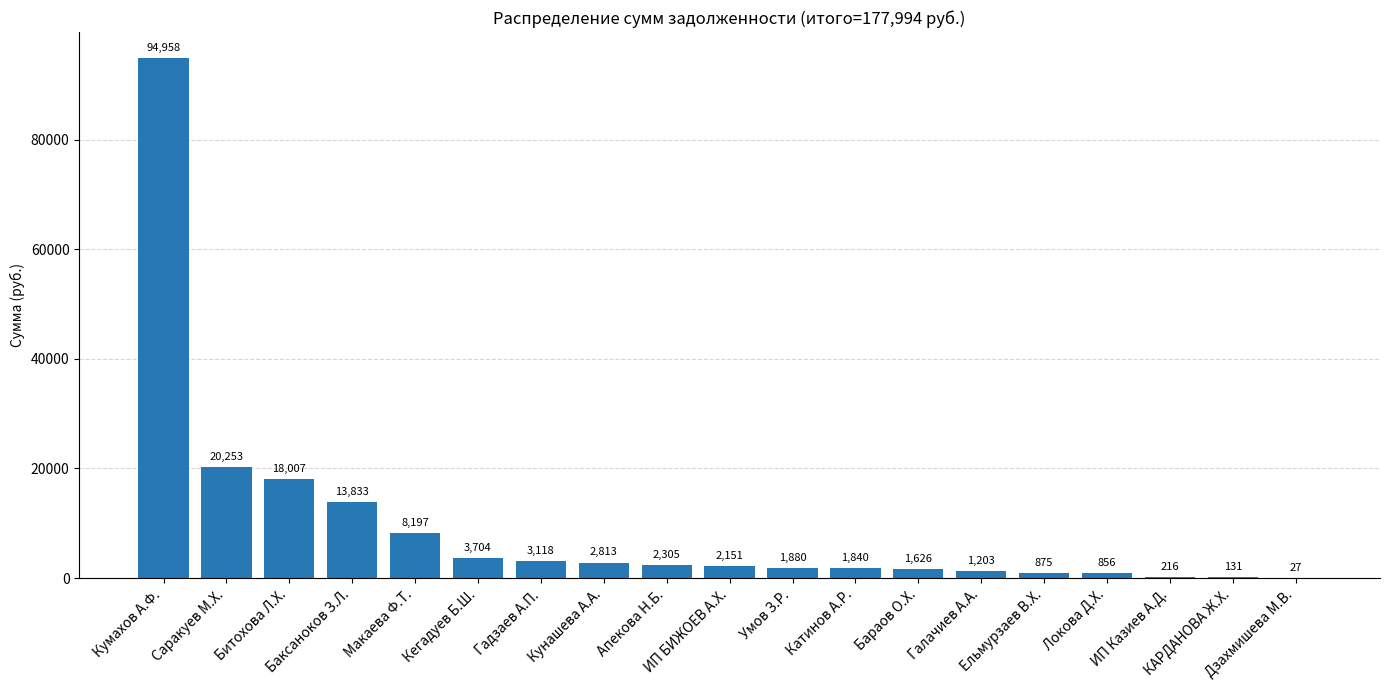

What is the approximate value at Кегадуев Б.Ш.?

3704.2